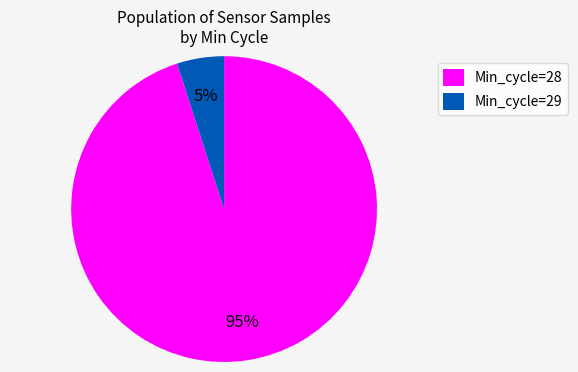

Count the number of slices in the pie.

2